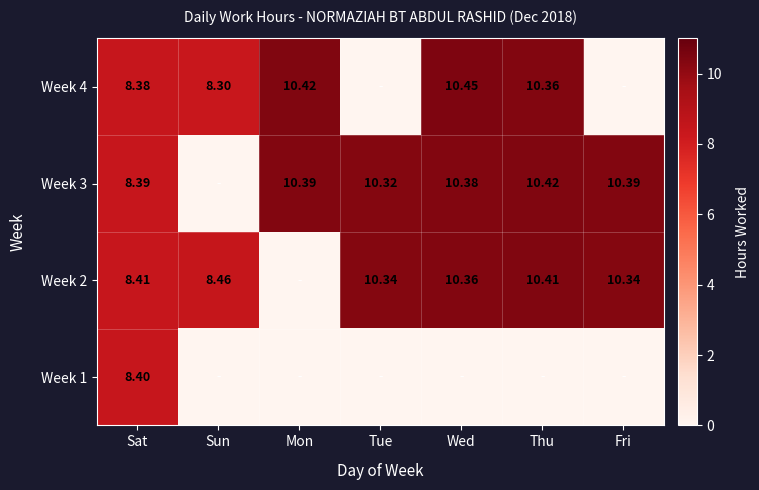

Rank the series at Tue from lowest to highest value.

Week 1, Week 4, Week 3, Week 2